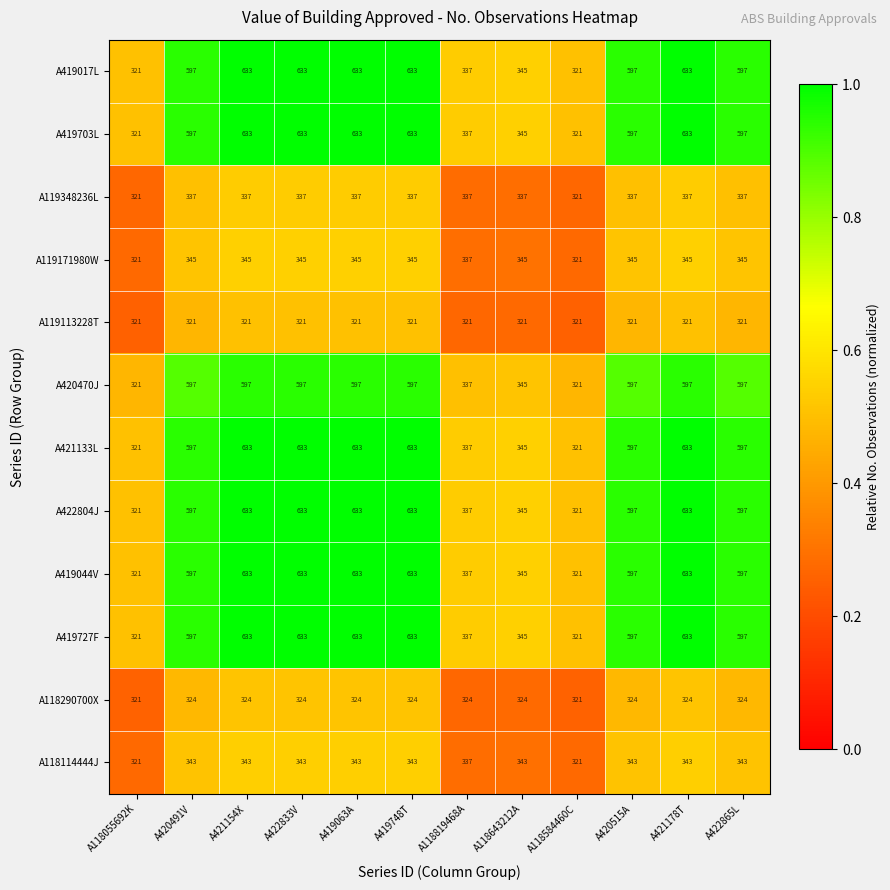

The A118114444J series shows 66 at A118584460C. True or false?

False